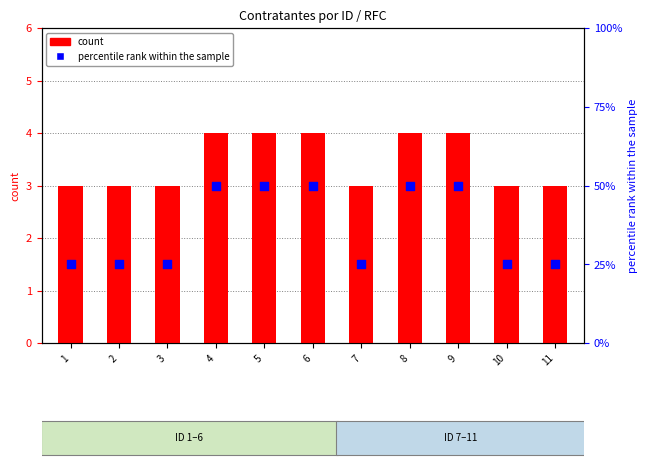

Which series reaches the maximum Y coordinate?

percentile rank within the sample